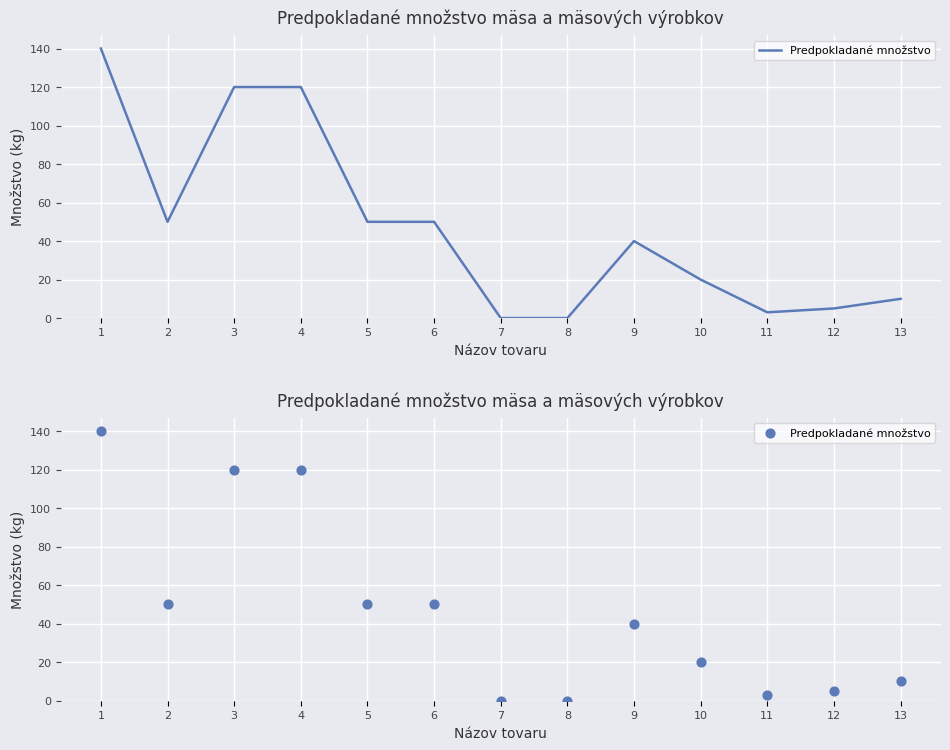

Between 9 and 12, which is larger?

9